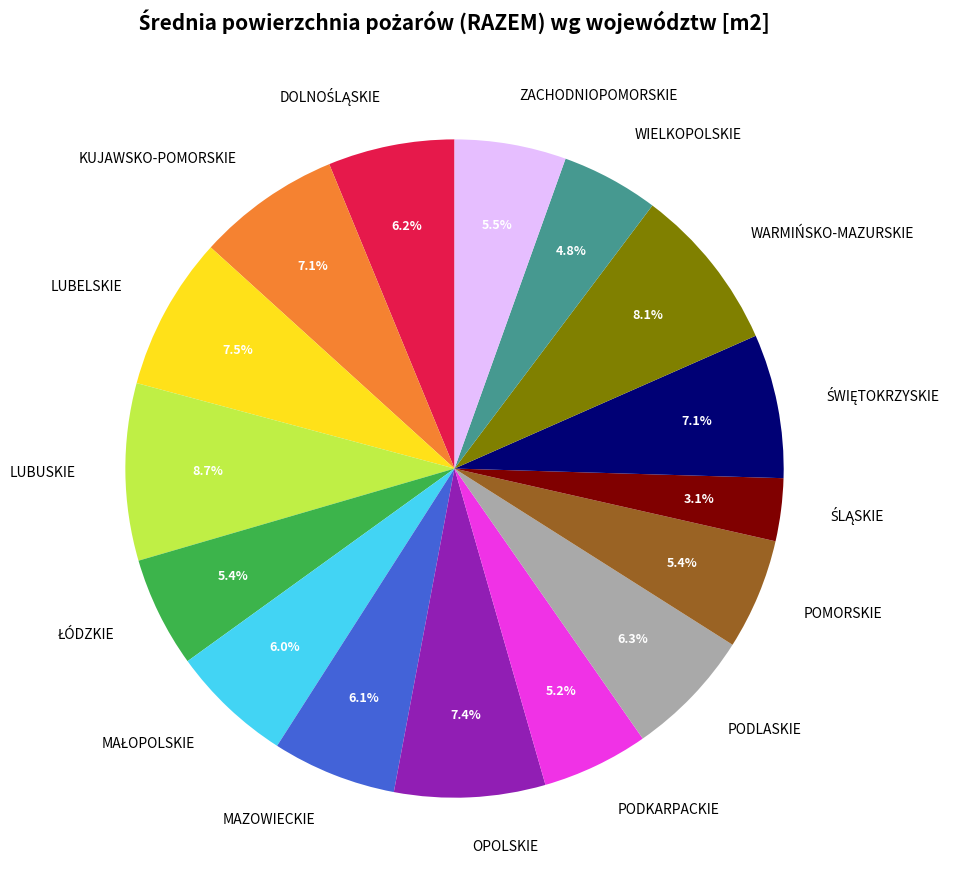

Approximately how many times larger is the value at LUBUSKIE compared to PODLASKIE?

1.4